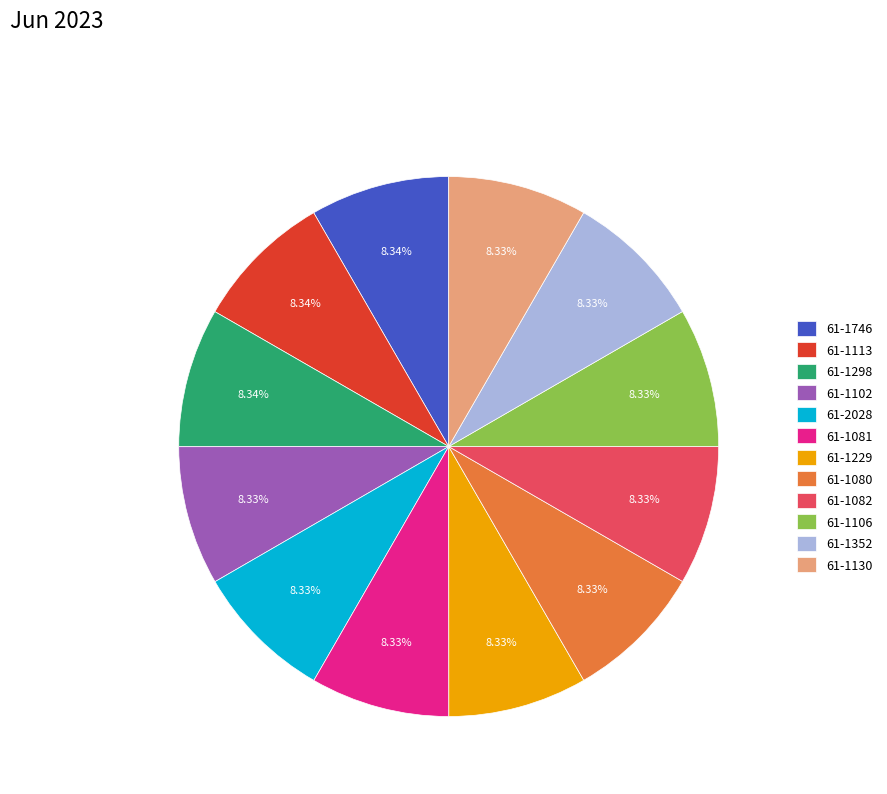

How many slices are in this pie chart?

12